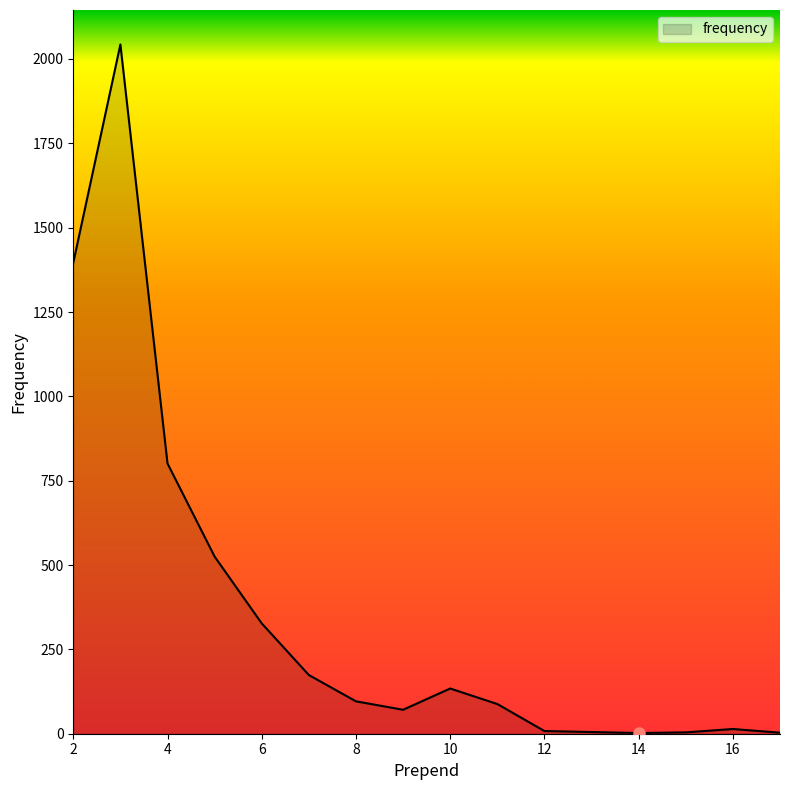

What is the difference between the maximum and minimum values?

2041